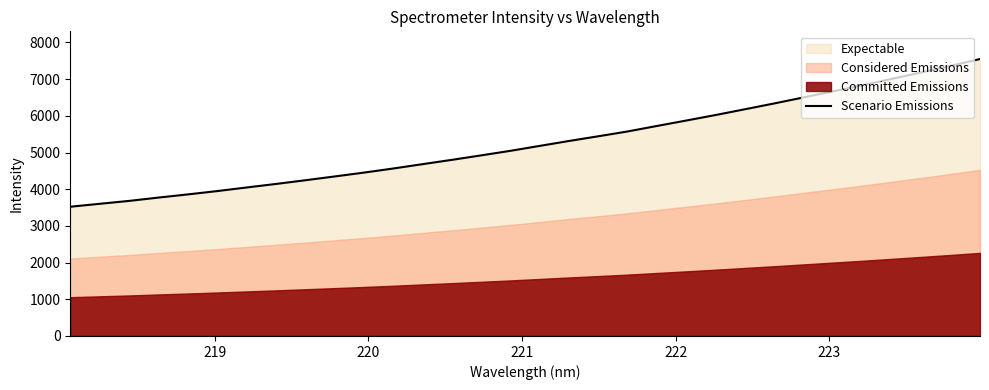

What is the highest value of the Scenario Emissions series?

7548.3